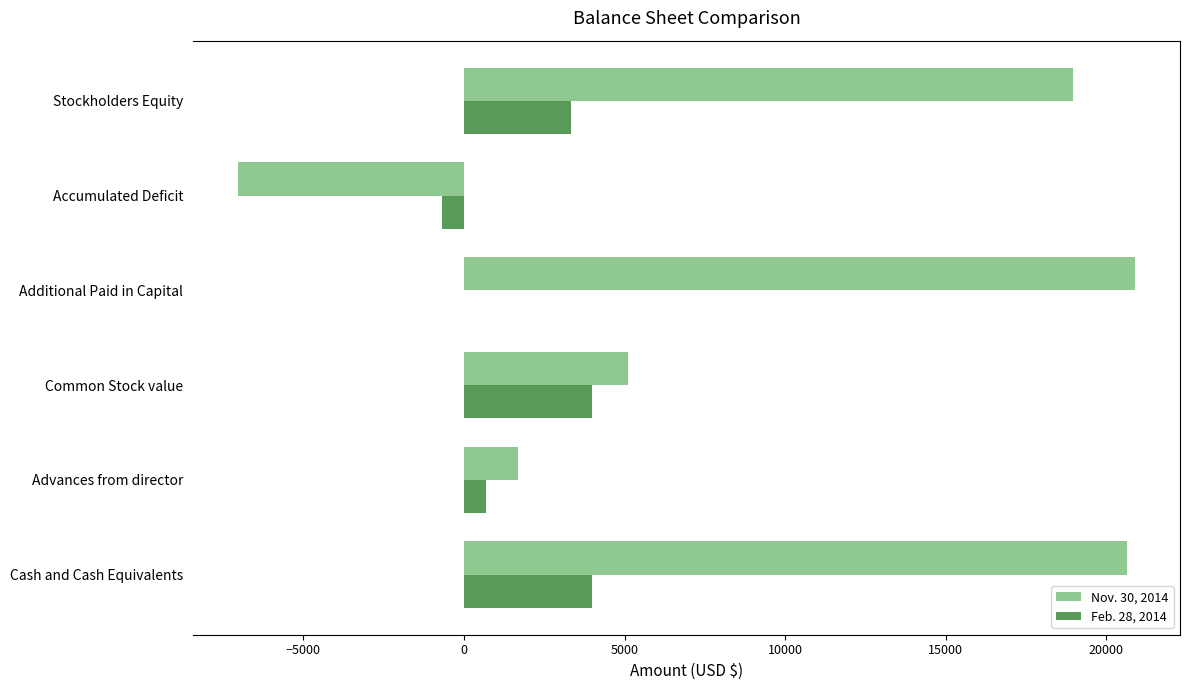

Which series changed the most between Common Stock value and Stockholders Equity?

Nov. 30, 2014